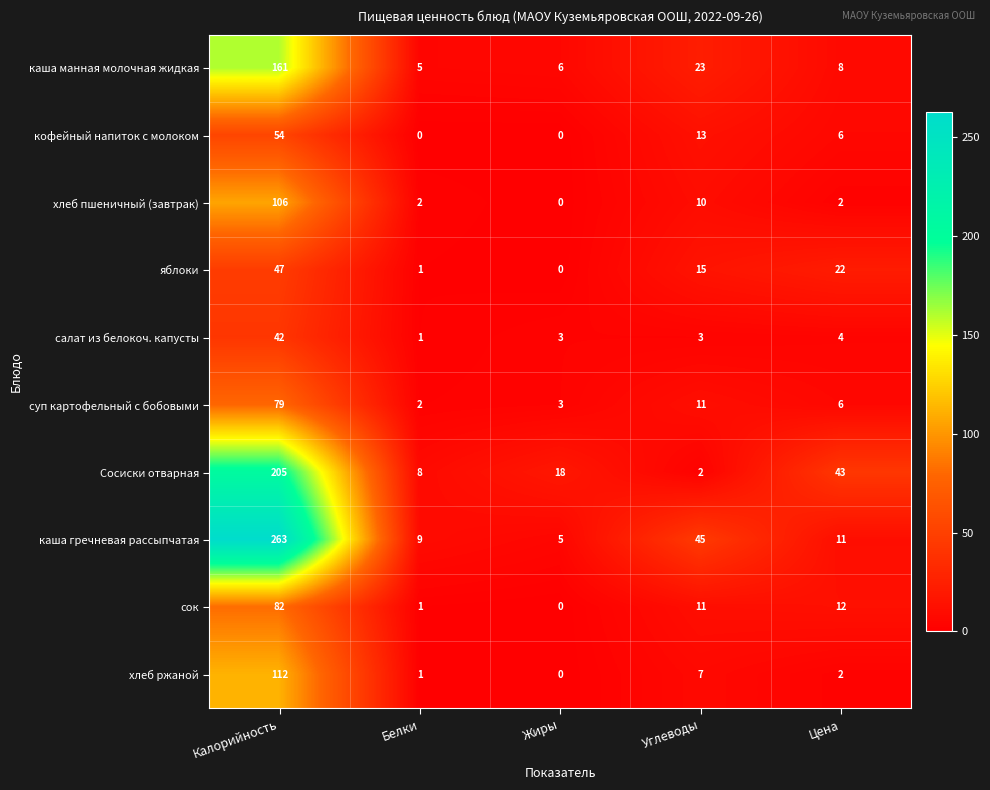

How many data points does each series have?

5